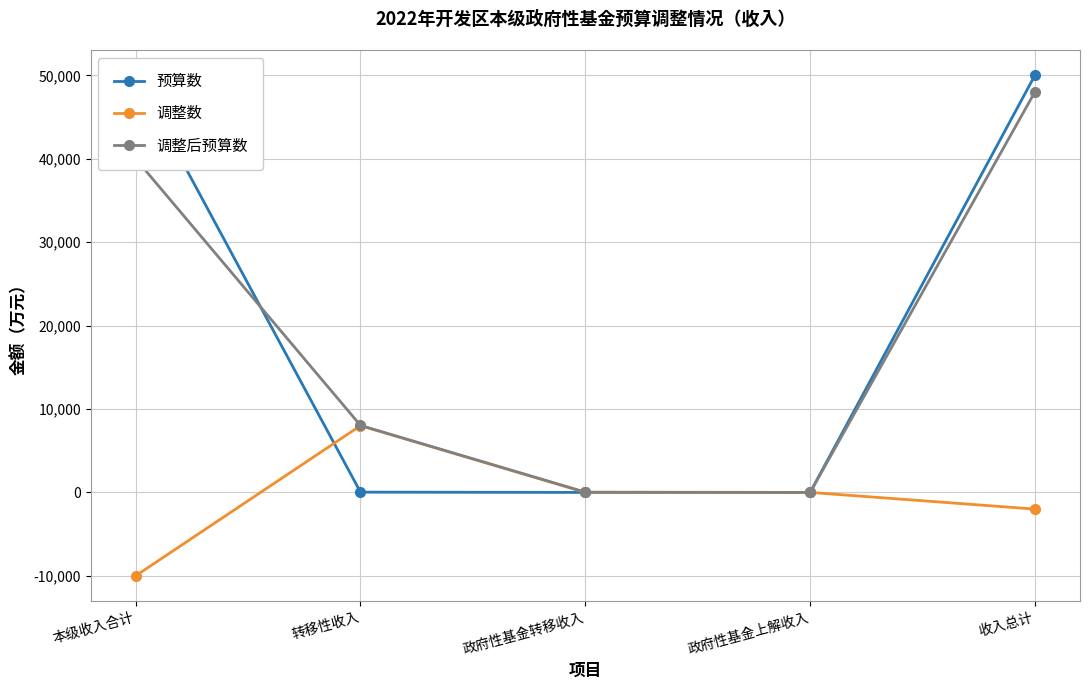

What is the average value of the 调整后预算数 series?

19219